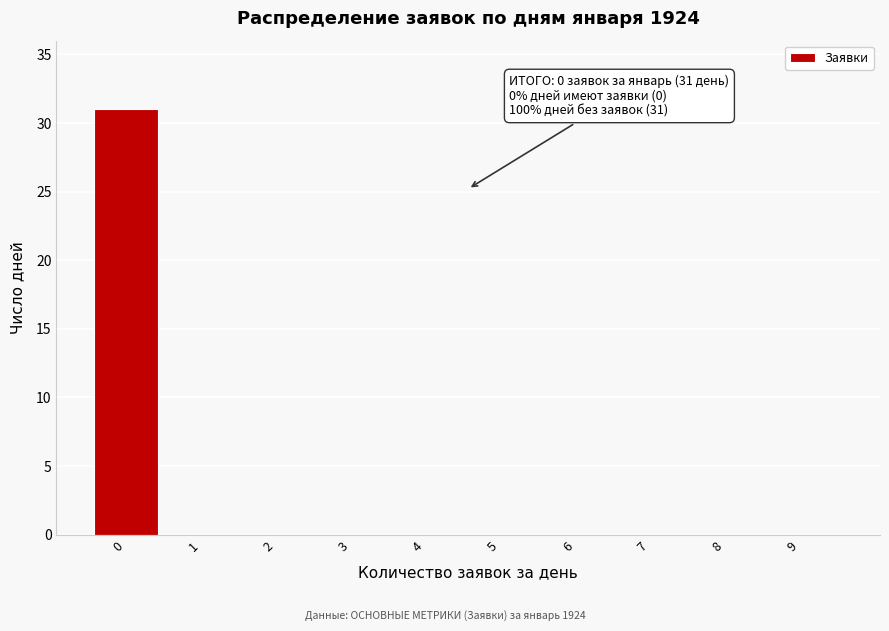

Reading left to right, what are all the values shown in this chart?

0=31	1=0	2=0	3=0	4=0	5=0	6=0	7=0	8=0	9=0